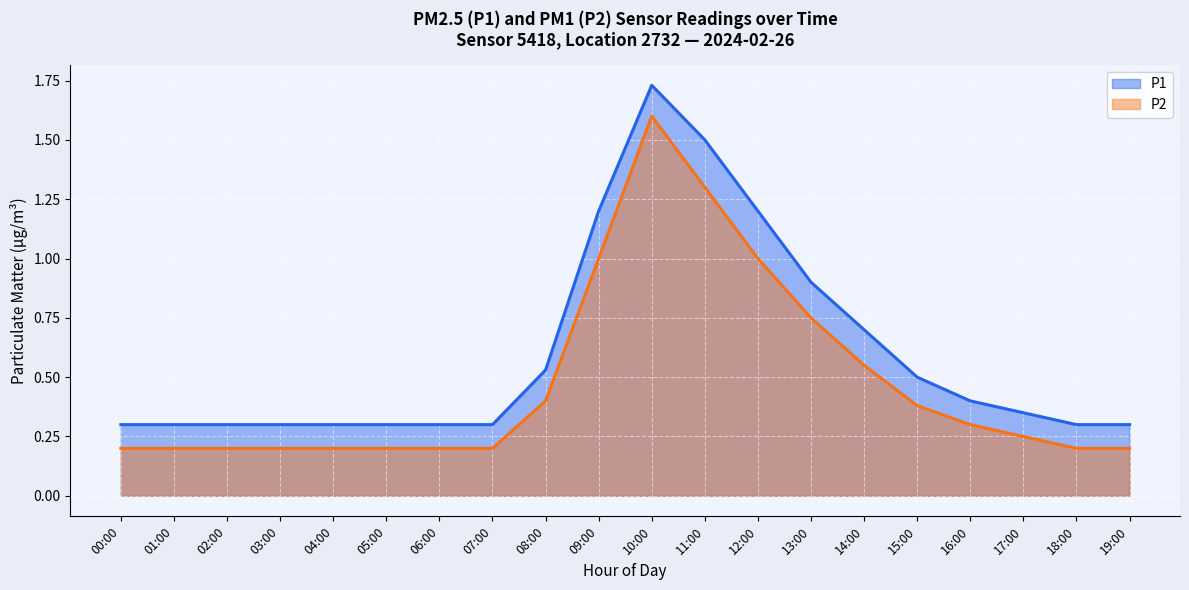

What is the average value of the P2 line series?

0.5